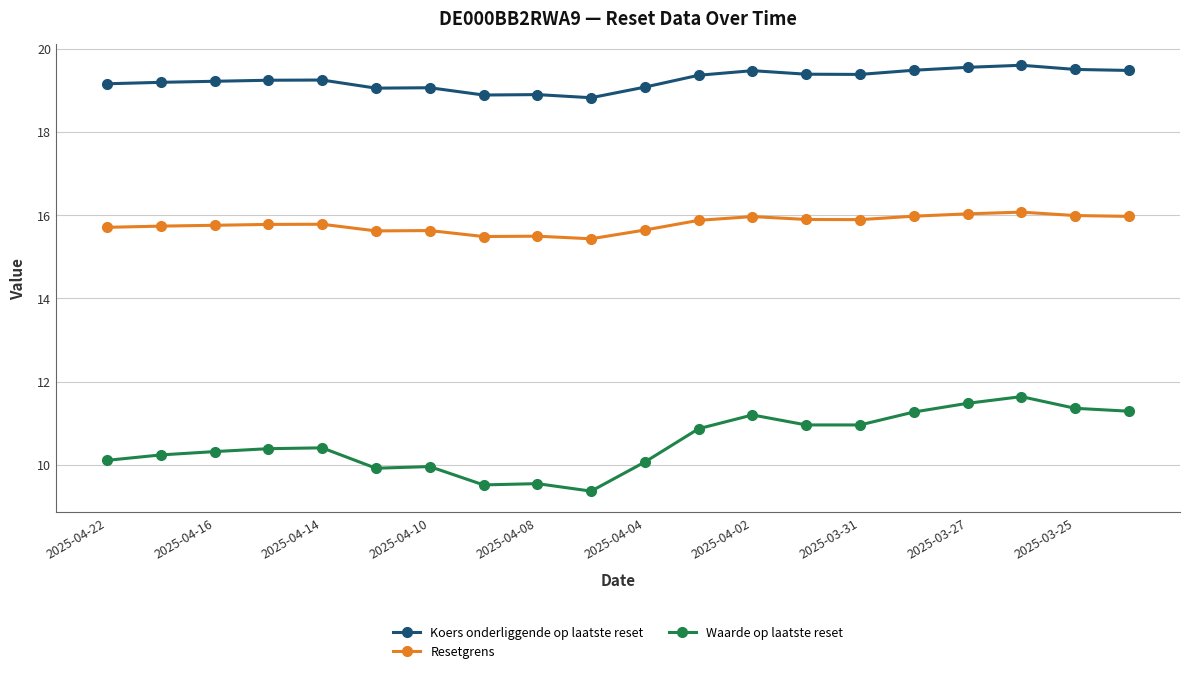

What is the minimum value for Koers onderliggende op laatste reset?

18.8